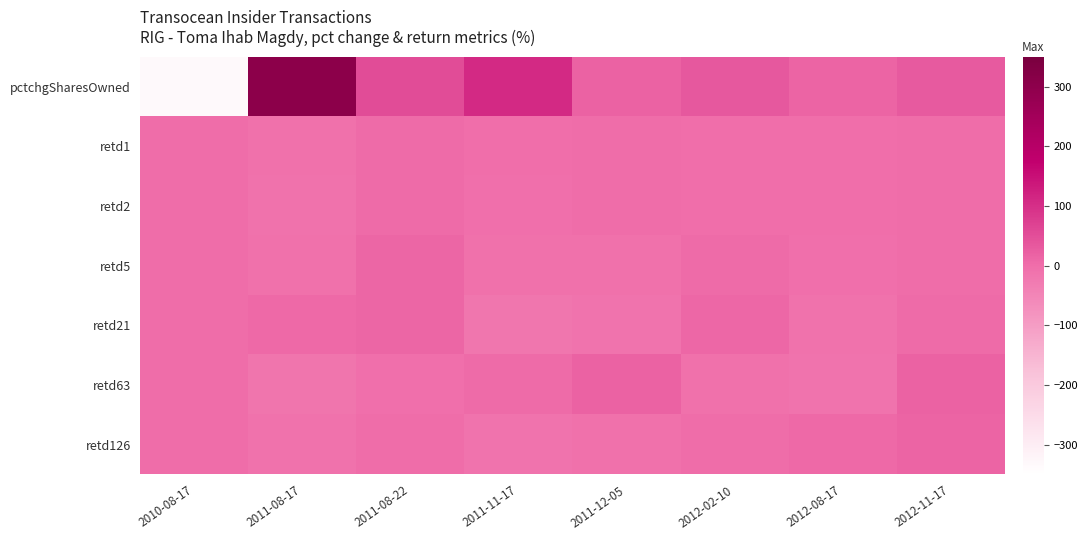

How many categories are shown in the chart?

8